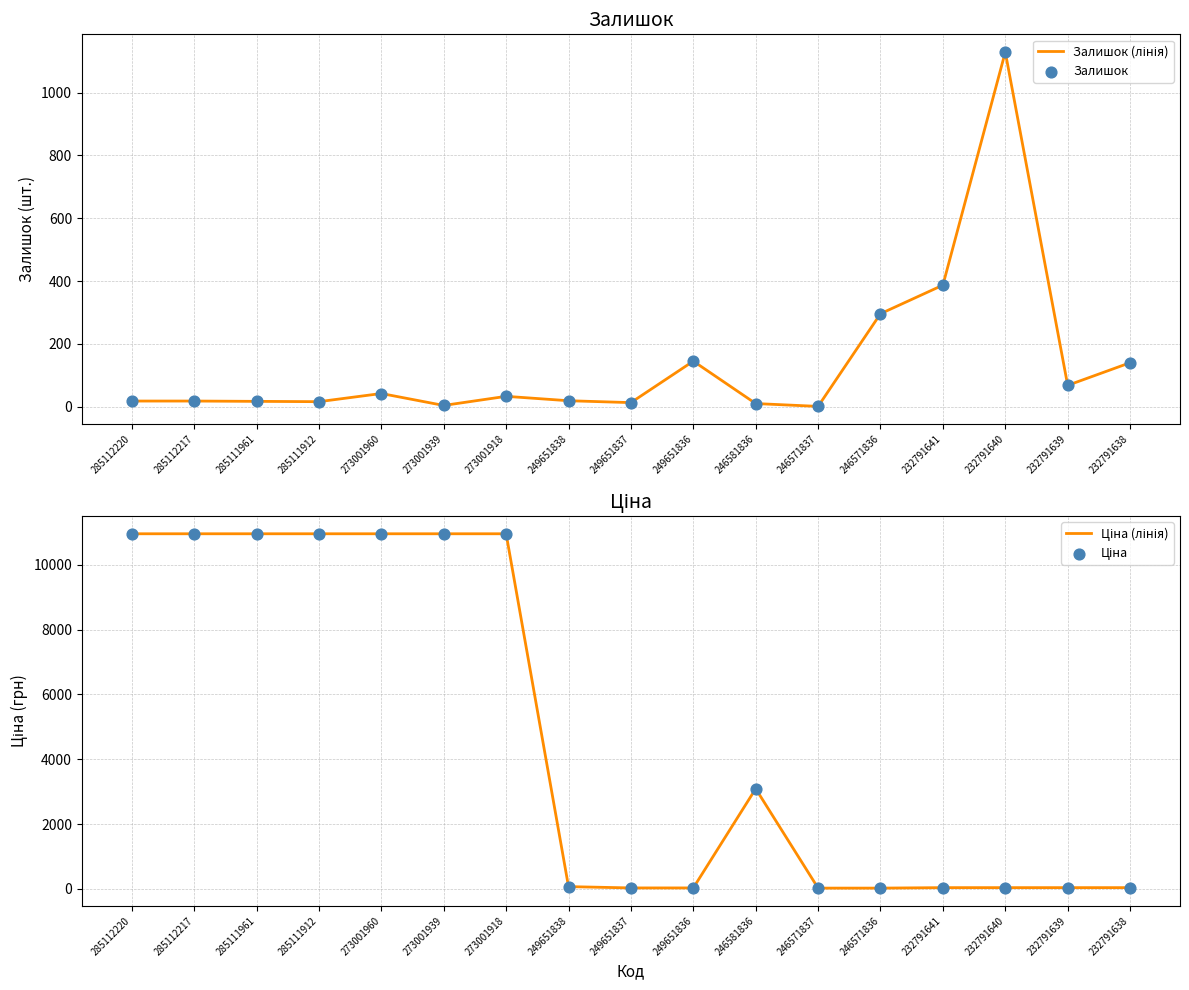

What is the total value across all series at 249651837?

91.5